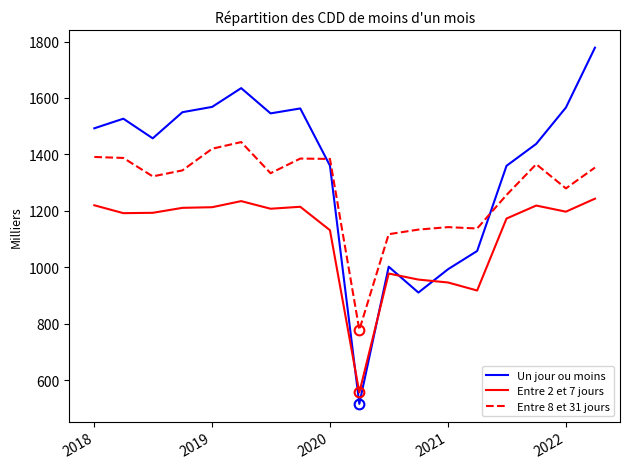

True or false: Entre 8 et 31 jours and Entre 2 et 7 jours intersect in this chart.

False